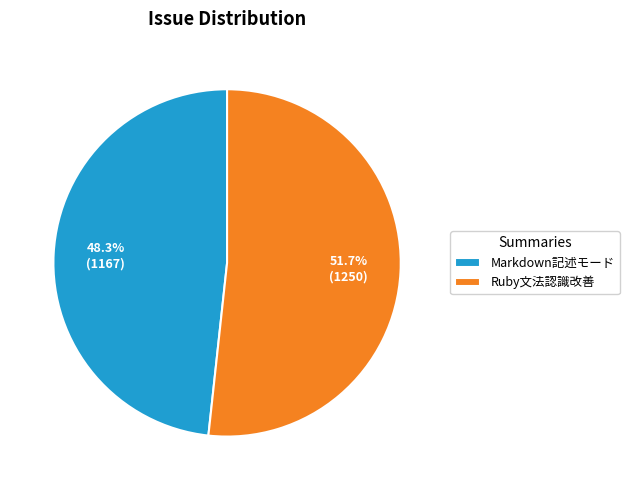

What portion of the pie excludes Markdown記述モード?

51.7%